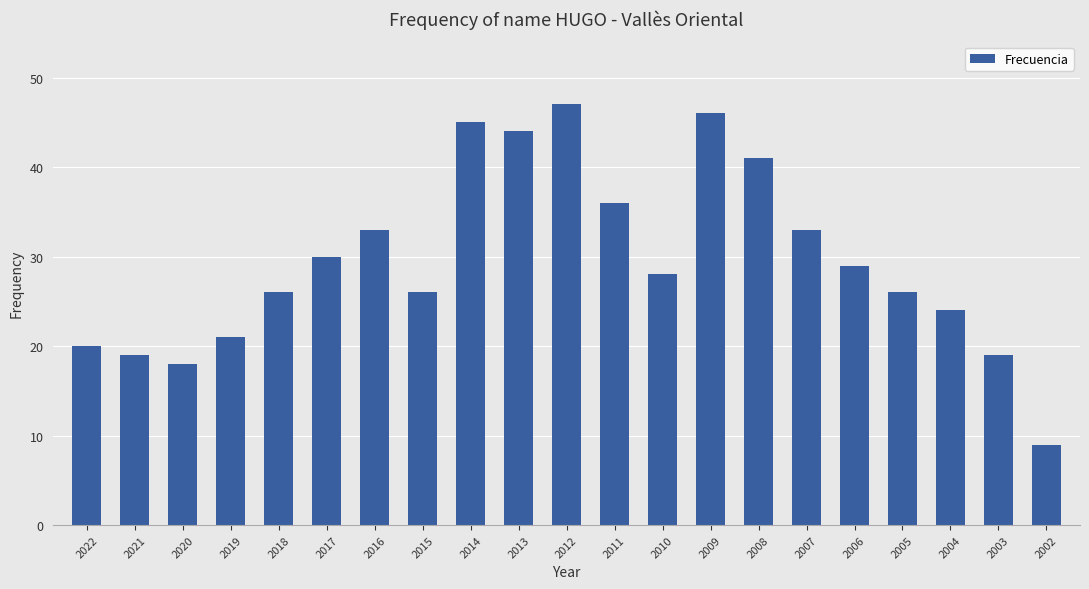

How many distinct data groups are displayed?

1